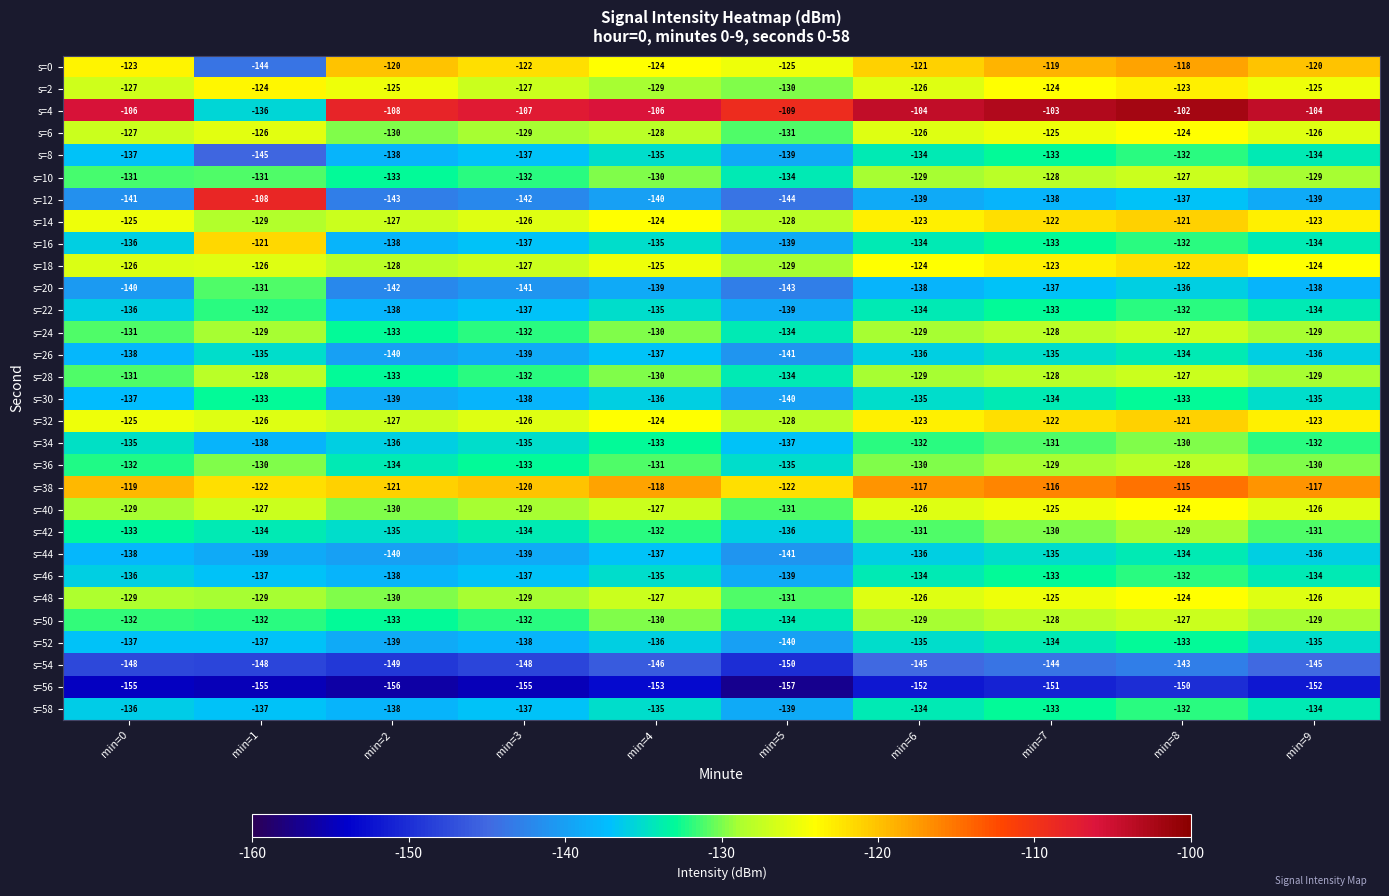

What is the sum of the s=10 values at min=2 and min=6?

-262